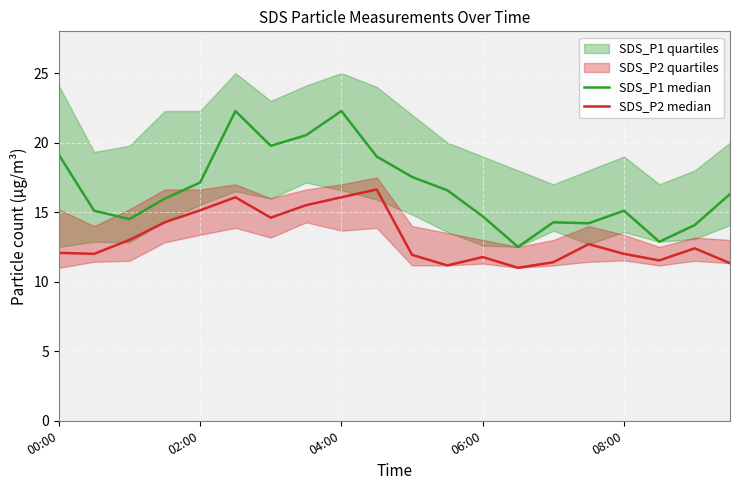

True or false: SDS_P1 median and SDS_P2 median intersect in this chart.

False